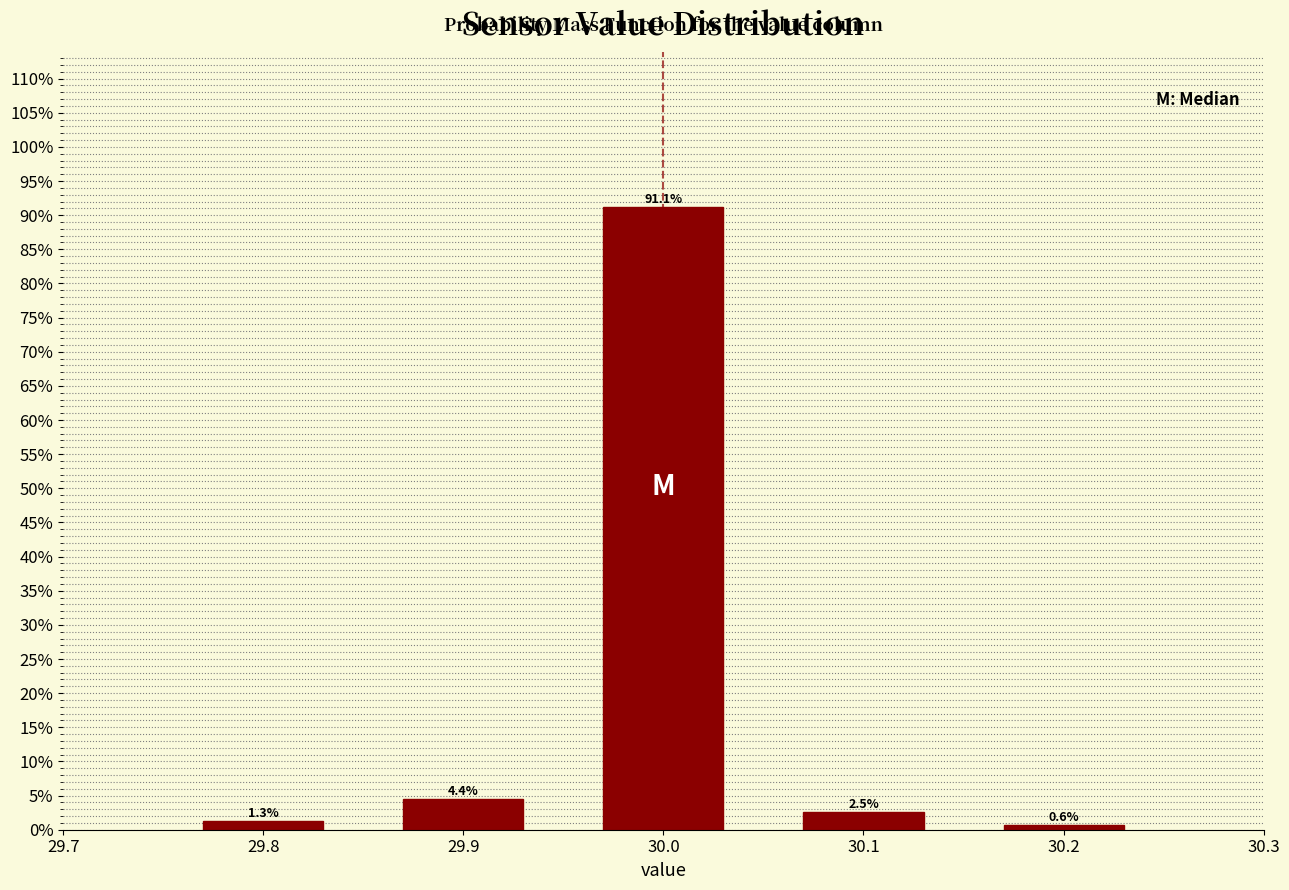

Reading left to right, extract all data points from this chart.

29.8=1.3	29.9=4.4	30.0=91.1	30.1=2.5	30.2=0.6